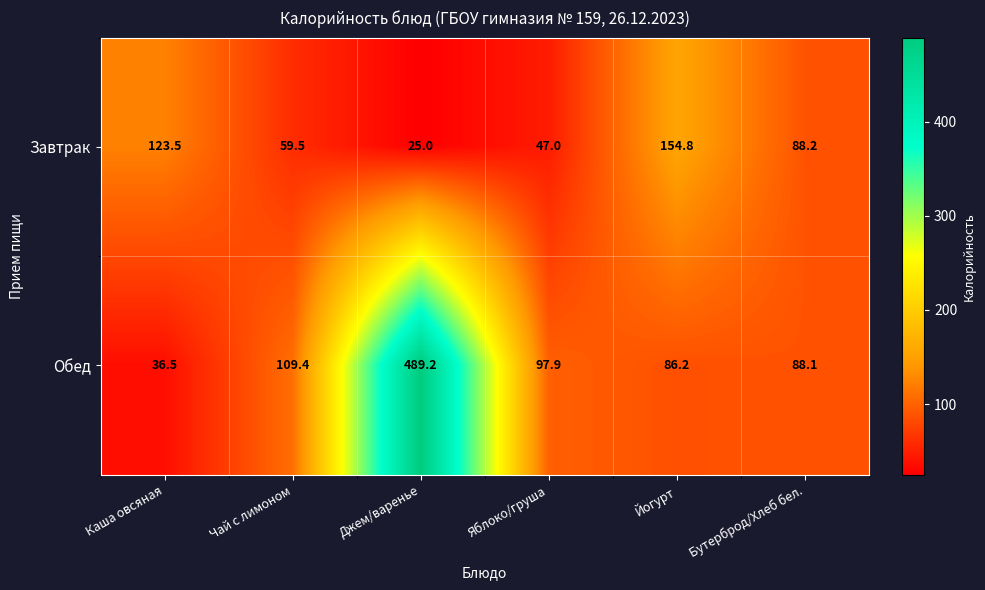

At which label does Завтрак first exceed 88?

Каша овсяная